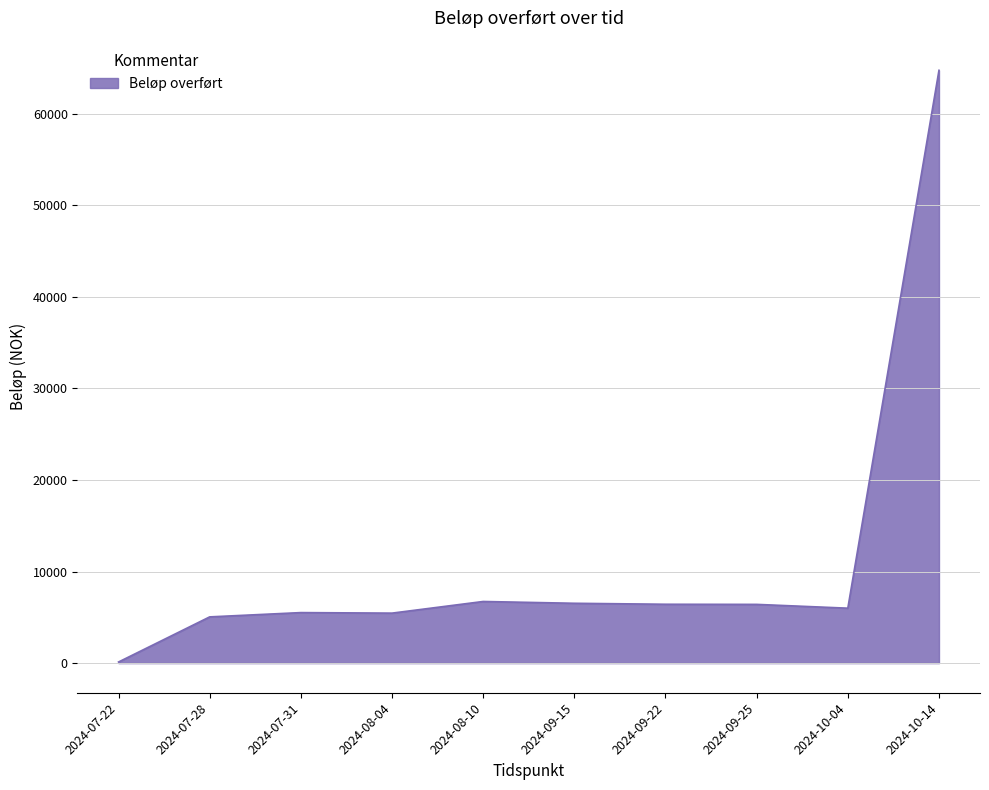

Approximately how many times larger is the value at 2024-09-22 compared to 2024-08-04?

1.2